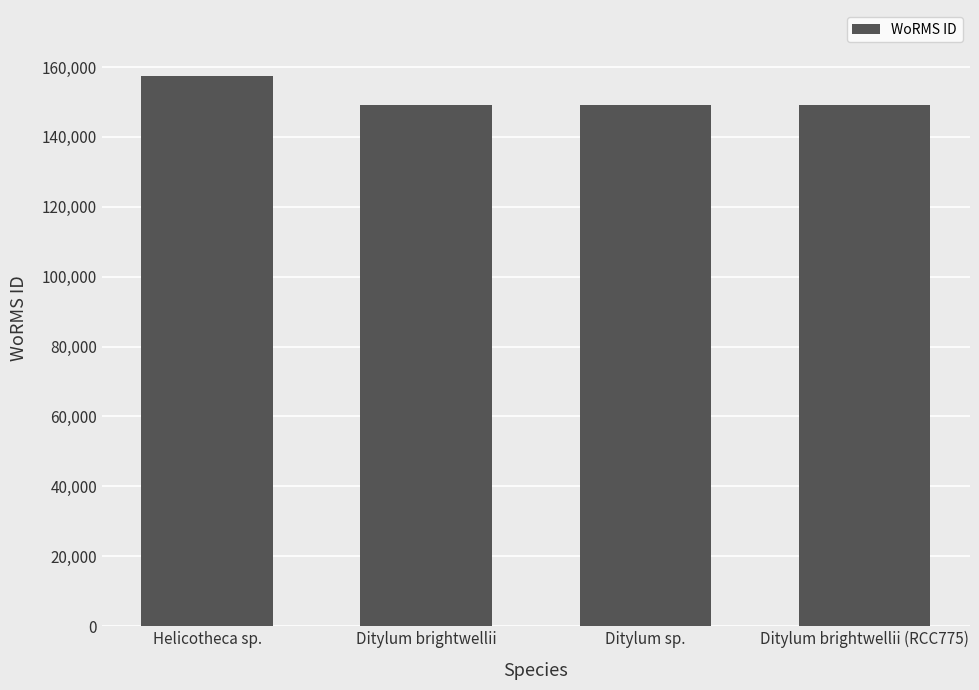

What is the smallest value displayed?

149022